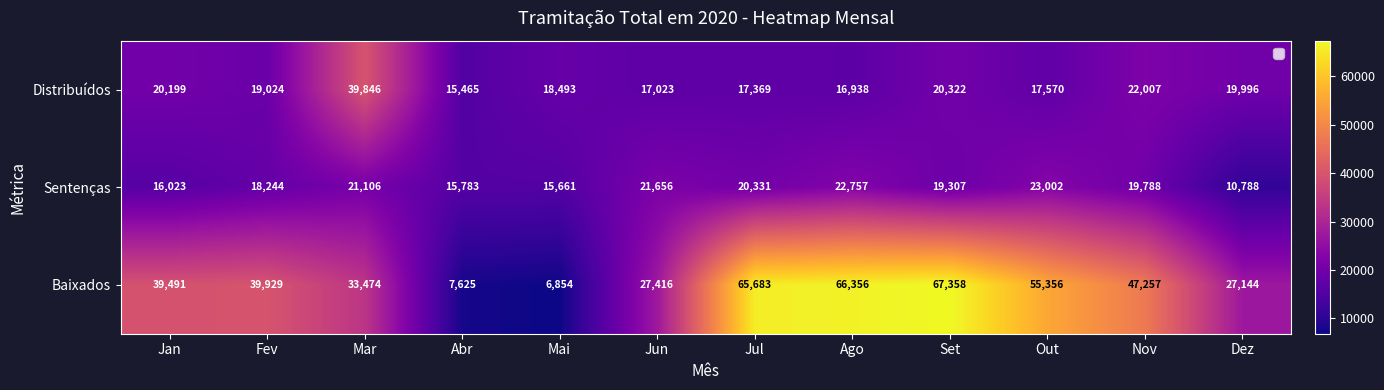

What is the minimum value shown in the chart?

6854